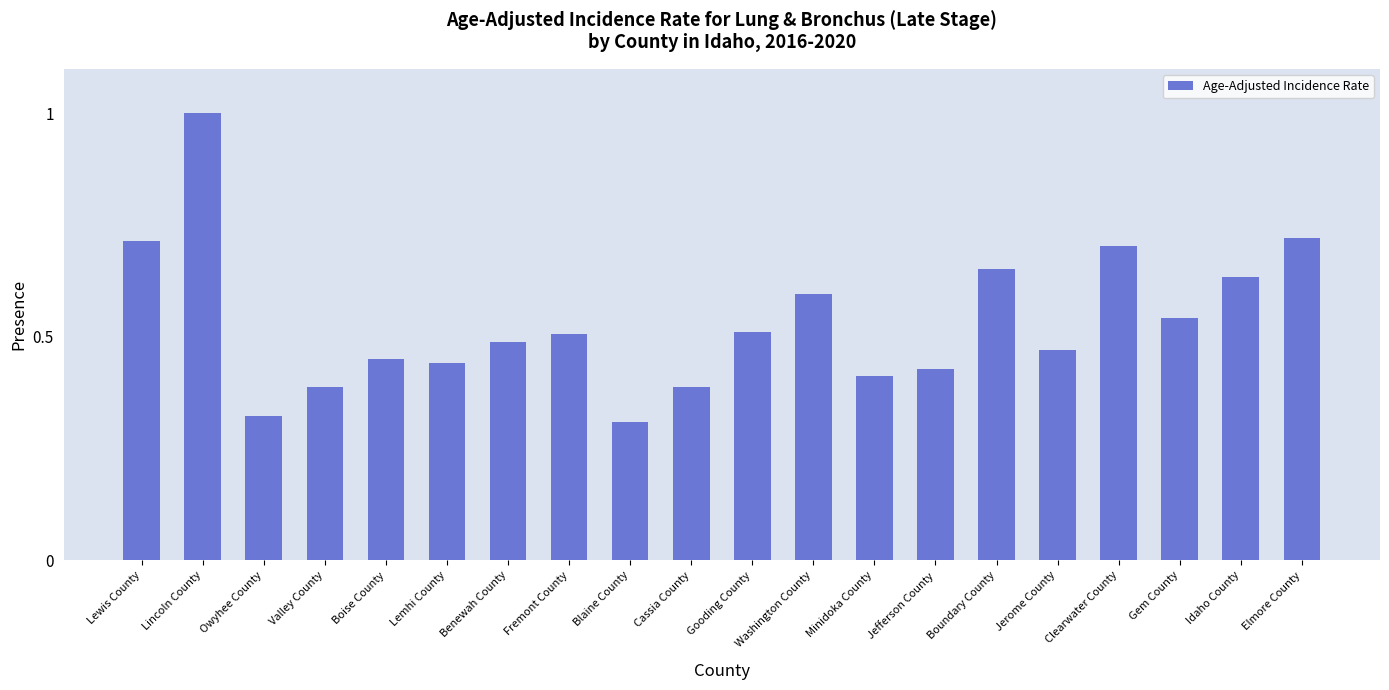

True or false: the data shows 0.1 at Blaine County.

False